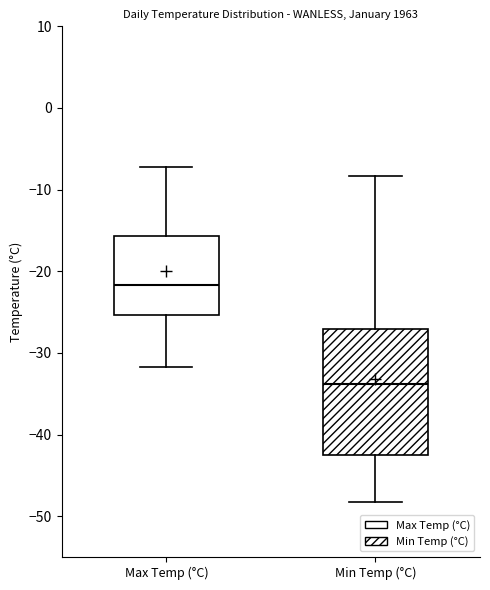

Reading left to right, read every box against the y-axis: the position of its median line, the range the box covers, and the ends of its whiskers. The values are not printed on the chart, so give them approximately, as read against the axis.

Max Temp (°C): median -22, box -25 to -16, whiskers -32 to -7
Min Temp (°C): median -34, box -43 to -27, whiskers -48 to -8